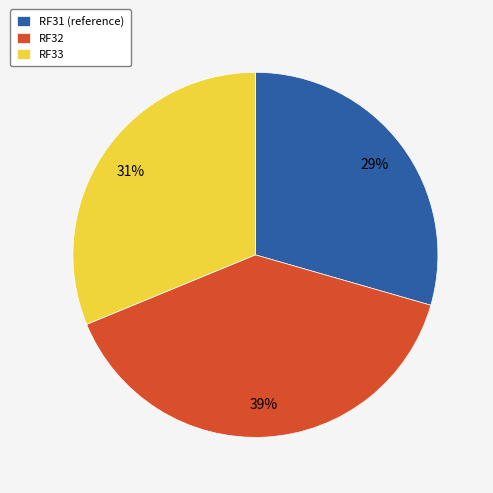

What is the smallest slice in the pie chart?

RF31